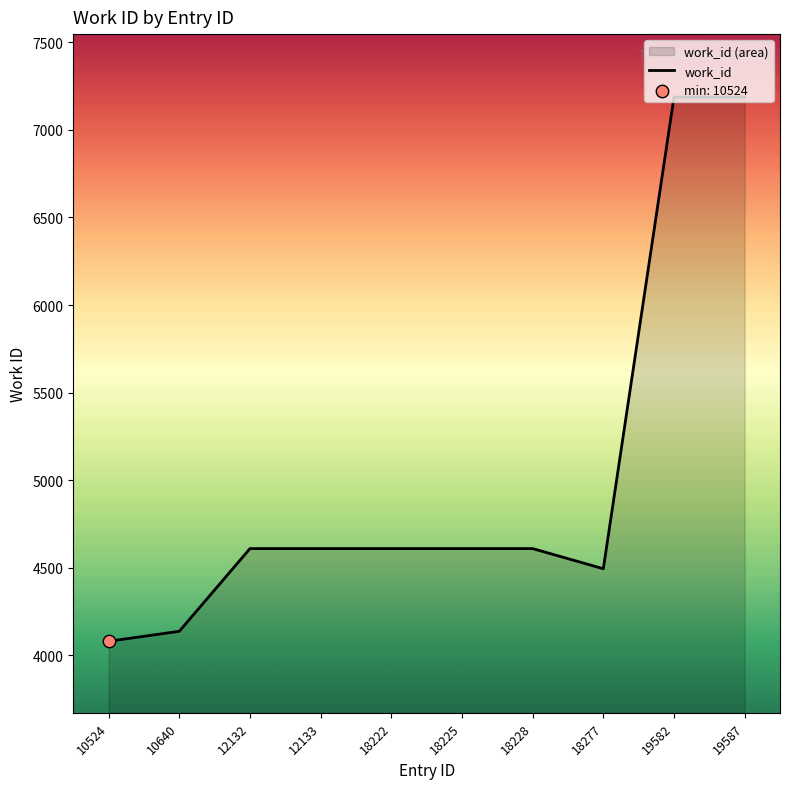

Approximately how many times larger is the value at 19582 compared to 18225?

1.6